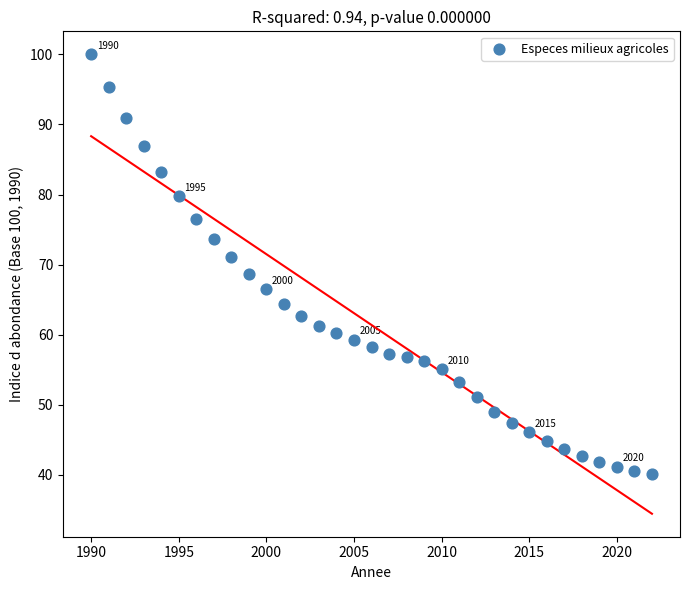

What is the range of X values (max minus min)?

32.0